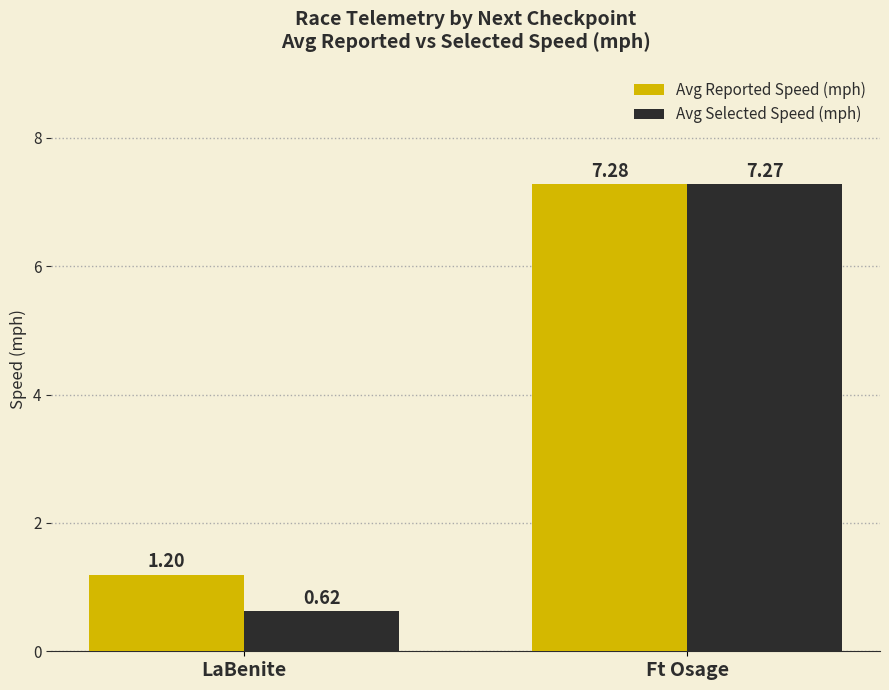

Which category has the highest value in the Avg Reported Speed (mph) series?

Ft Osage